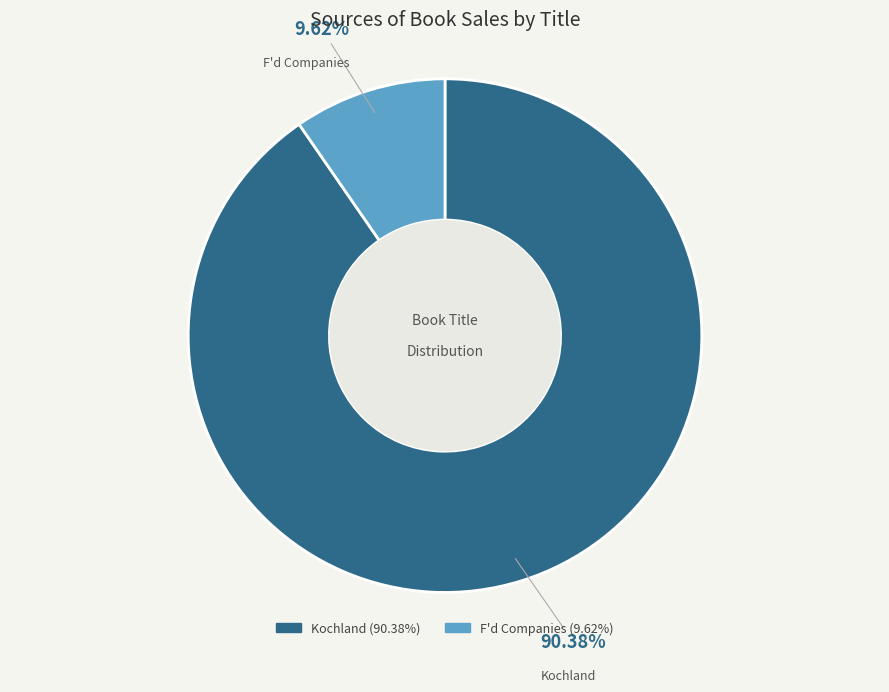

What is the ratio of the value at Kochland to the value at F'd Companies?

9.4